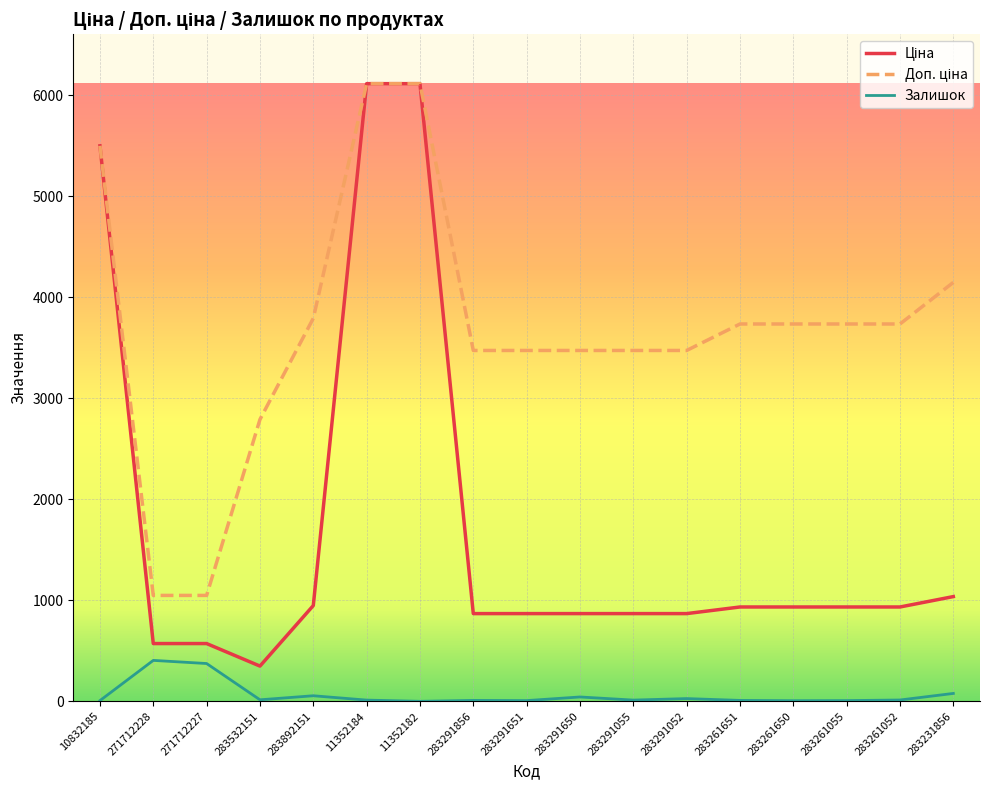

Is this an area chart (filled region under the line)?

No